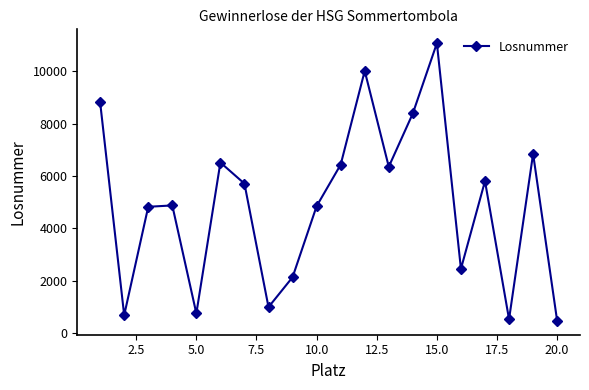

What is the sum of all values?

98492